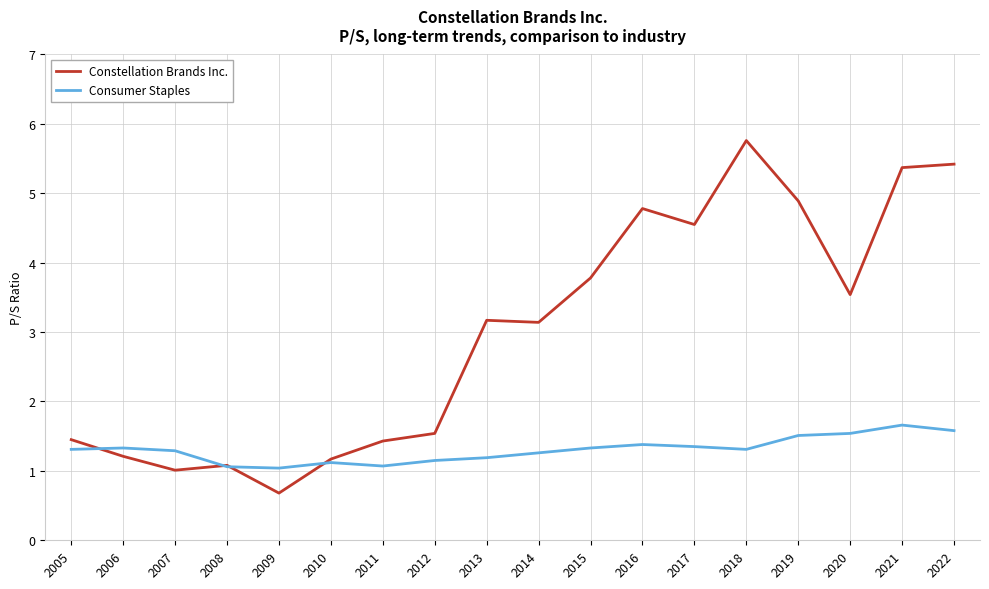

What is the difference between the maximum and second lowest values in the Consumer Staples series?

0.6